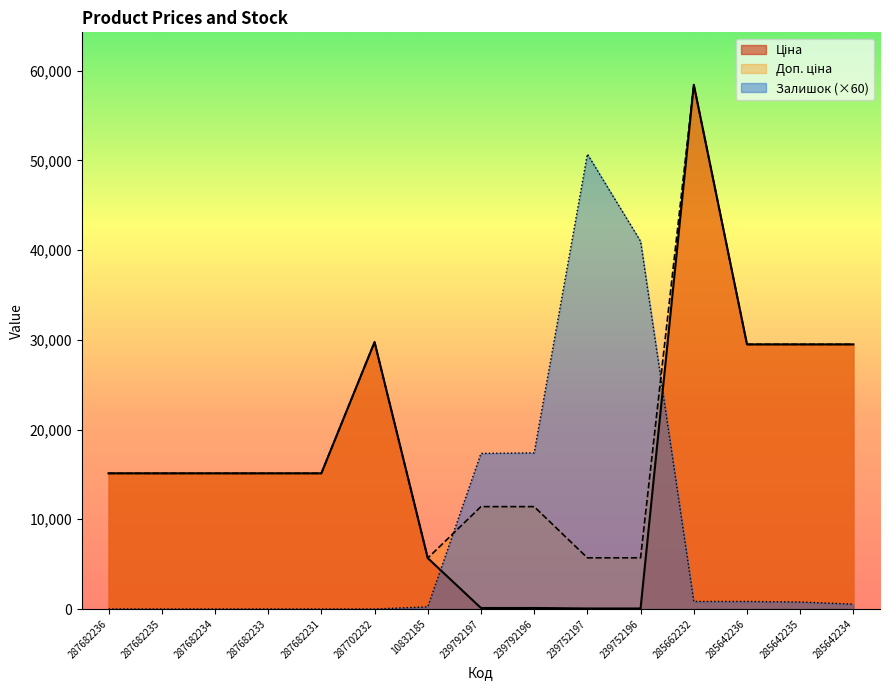

At which category is the sum across all series the highest?

285662232